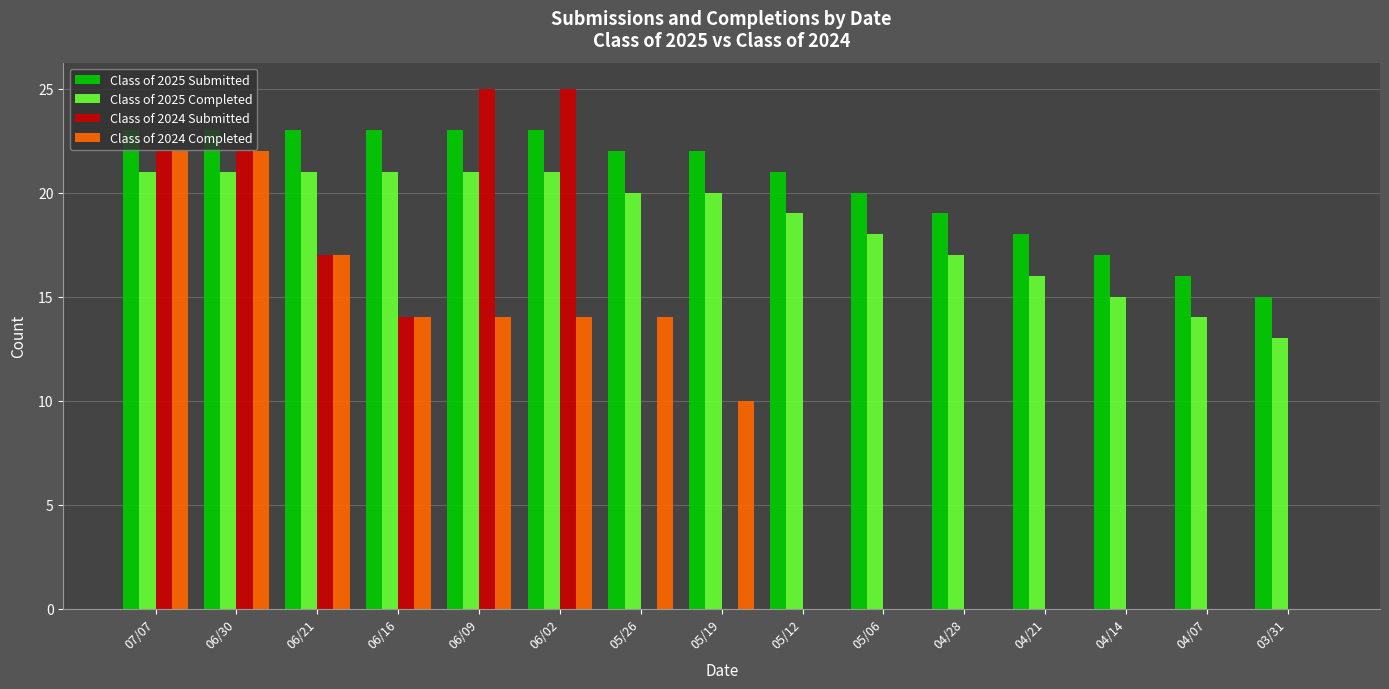

What is the total value across all series at 04/07?

30